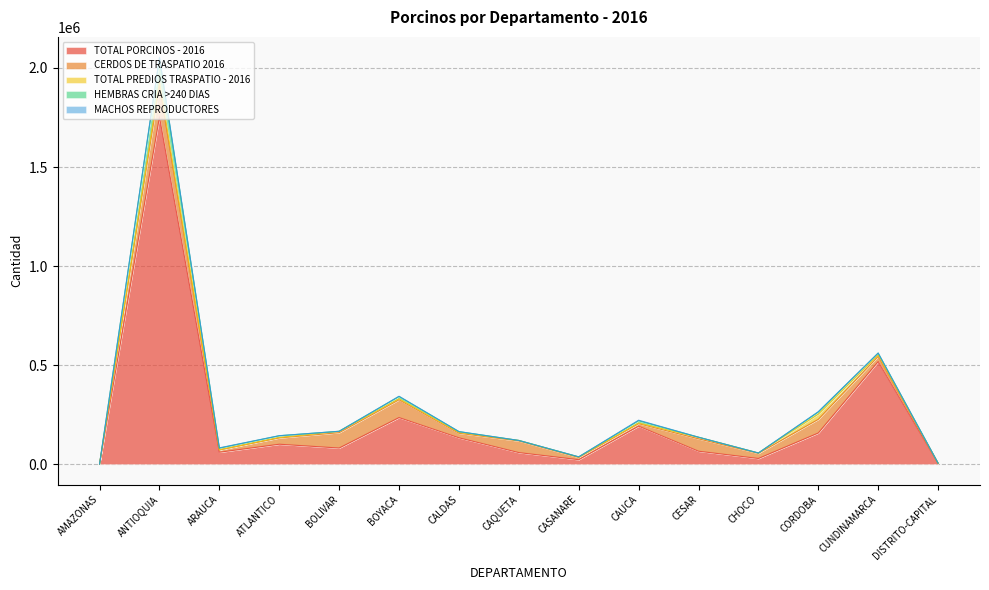

List the series in order of their peak value, lowest first.

MACHOS REPRODUCTORES, TOTAL PREDIOS TRASPATIO - 2016, HEMBRAS CRIA >240 DIAS, CERDOS DE TRASPATIO 2016, TOTAL PORCINOS - 2016